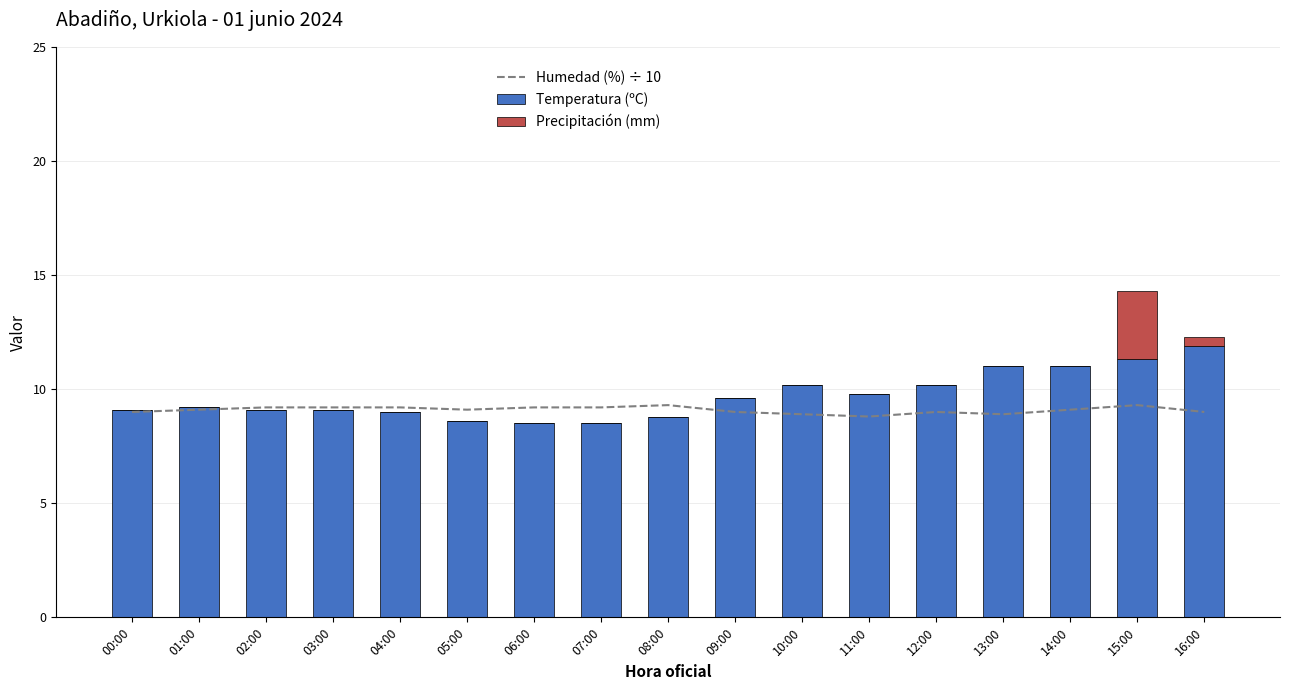

At which label is Precipitación (mm) closest to 1?

16:00